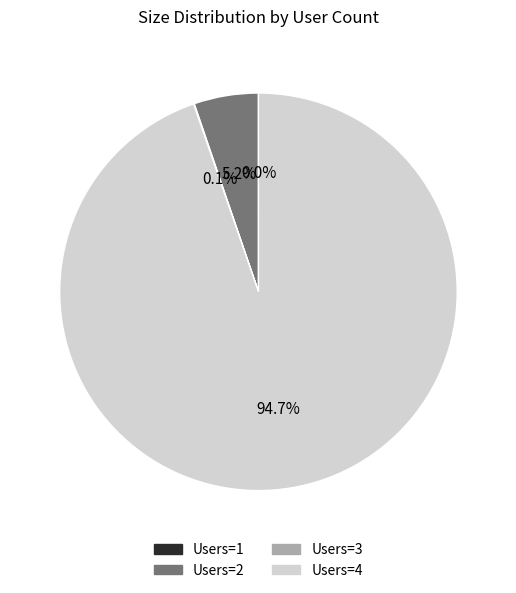

To the nearest percent, what is the average slice percentage?

25%